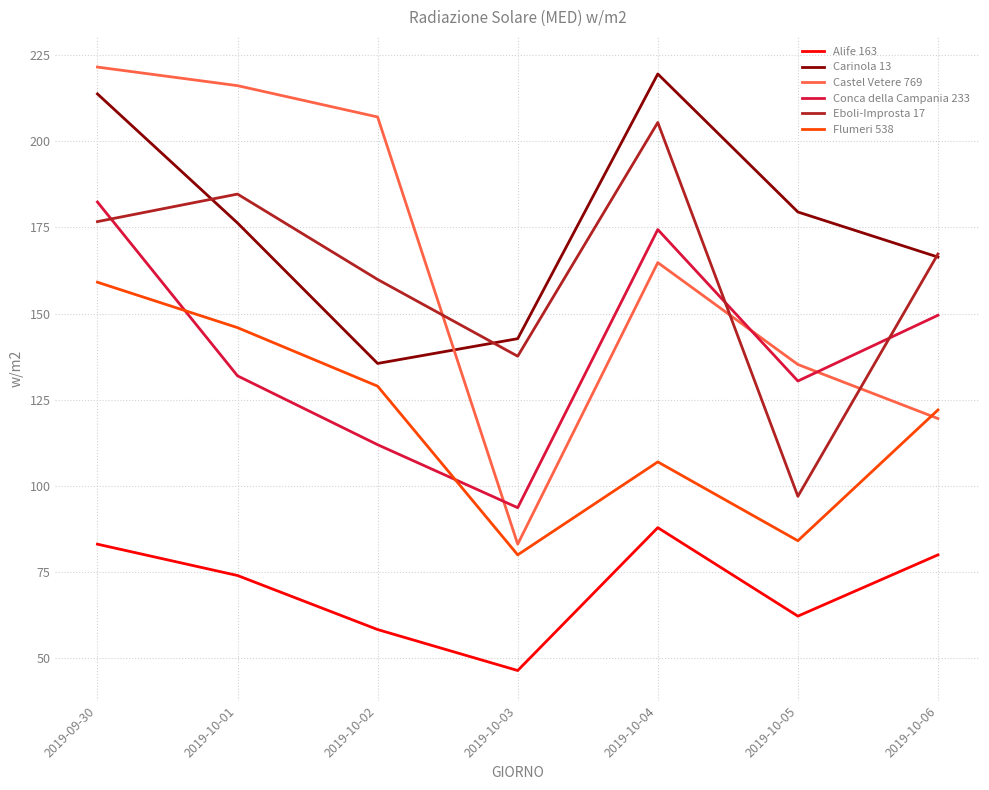

What are all the series names shown in the legend?

Alife 163, Carinola 13, Castel Vetere 769, Conca della Campania 233, Eboli-Improsta 17, Flumeri 538